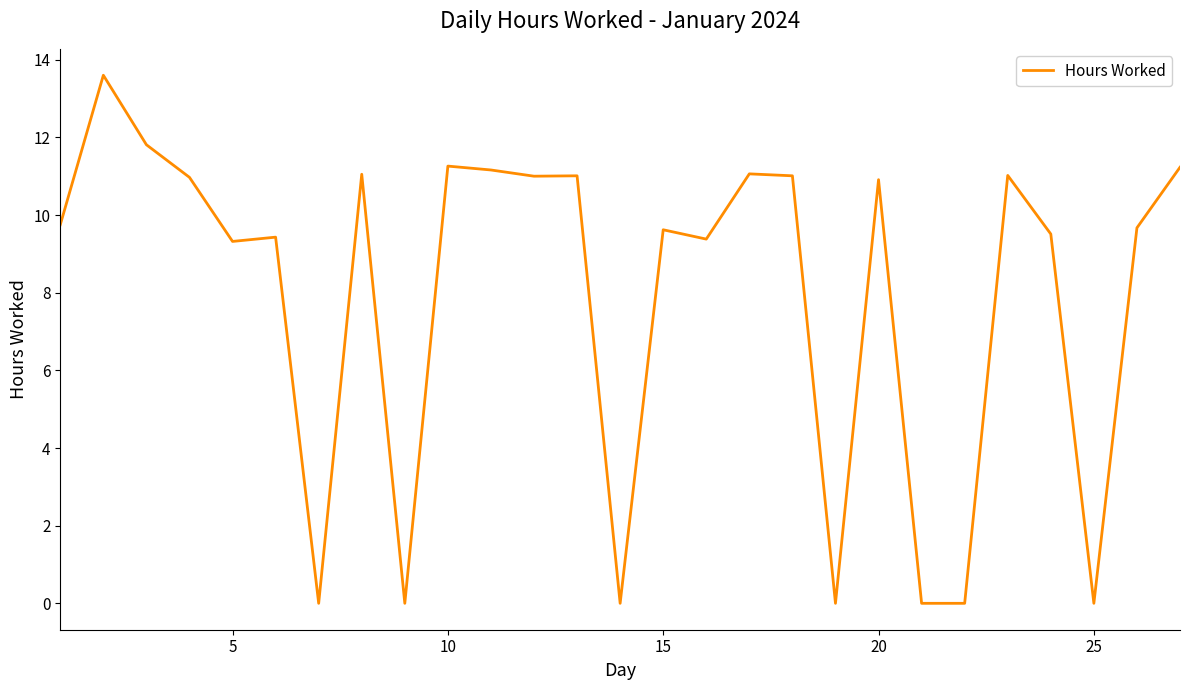

What is the greatest value displayed?

13.6